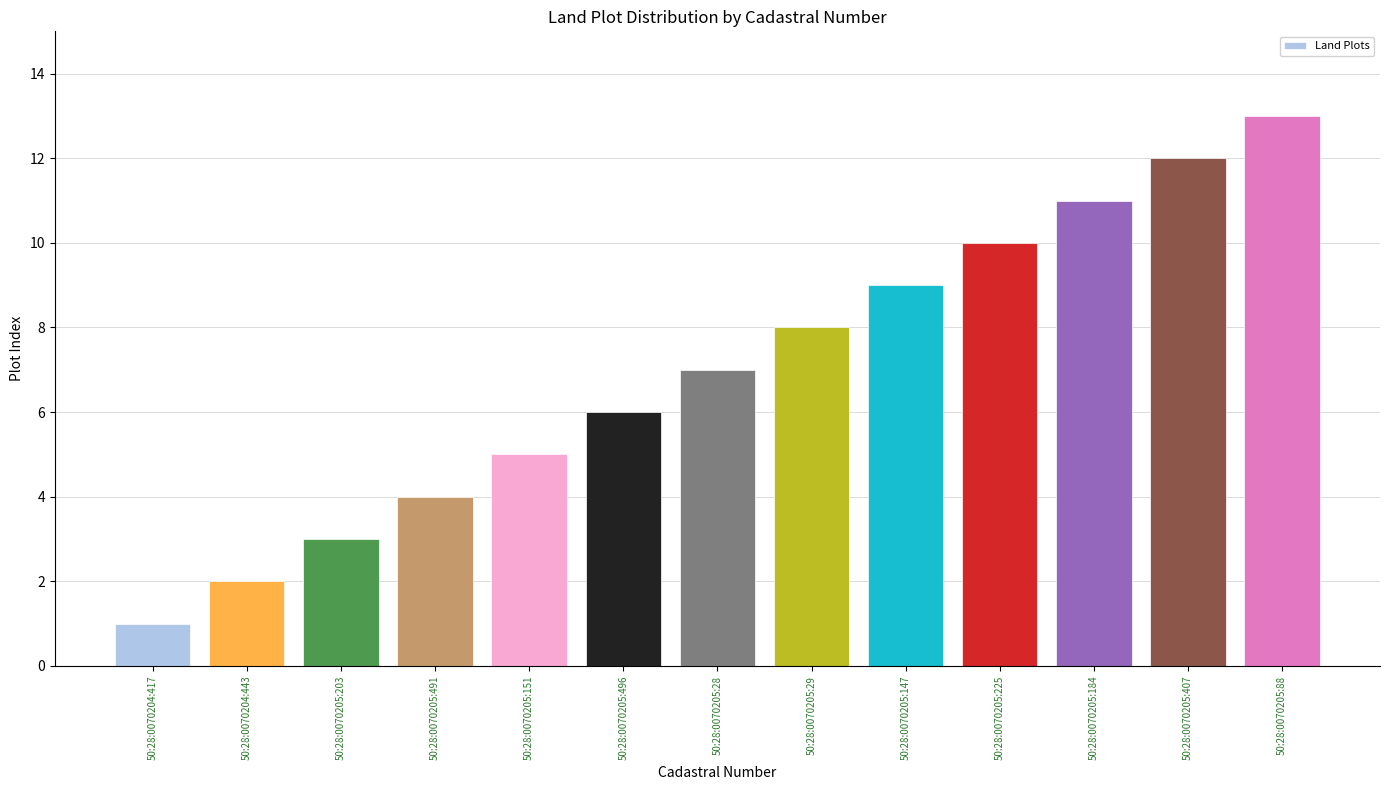

Which category has the lowest value across all series?

50:28:0070204:417